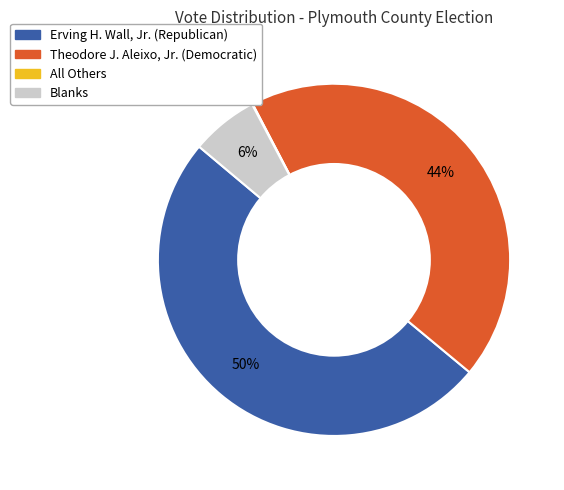

Between Erving H. Wall, Jr. (Republican) and Blanks, which is larger?

Erving H. Wall, Jr. (Republican)